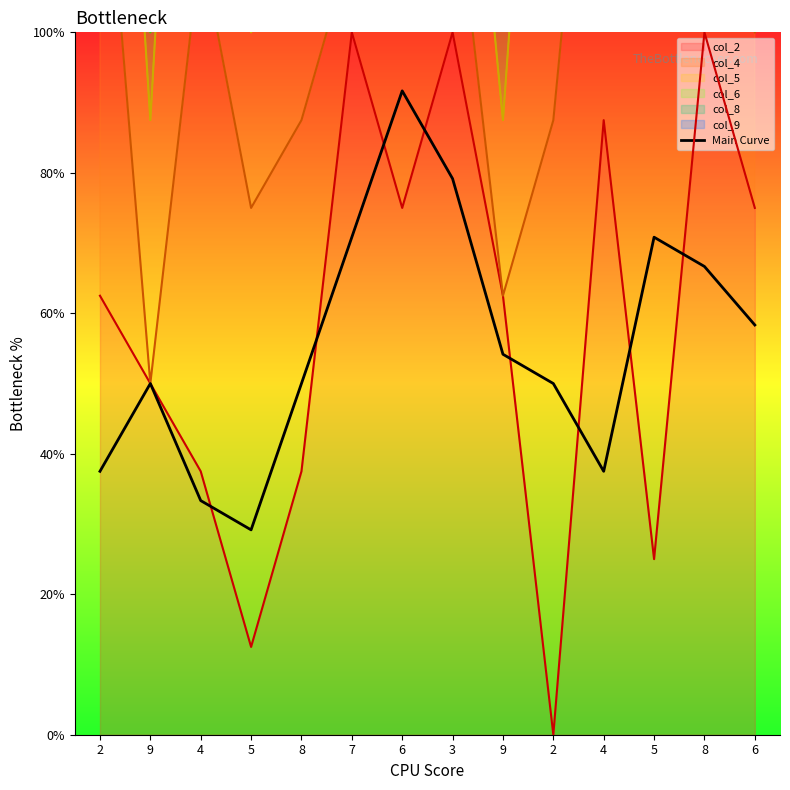

Is it true that the value at 2 is 5.0?

True